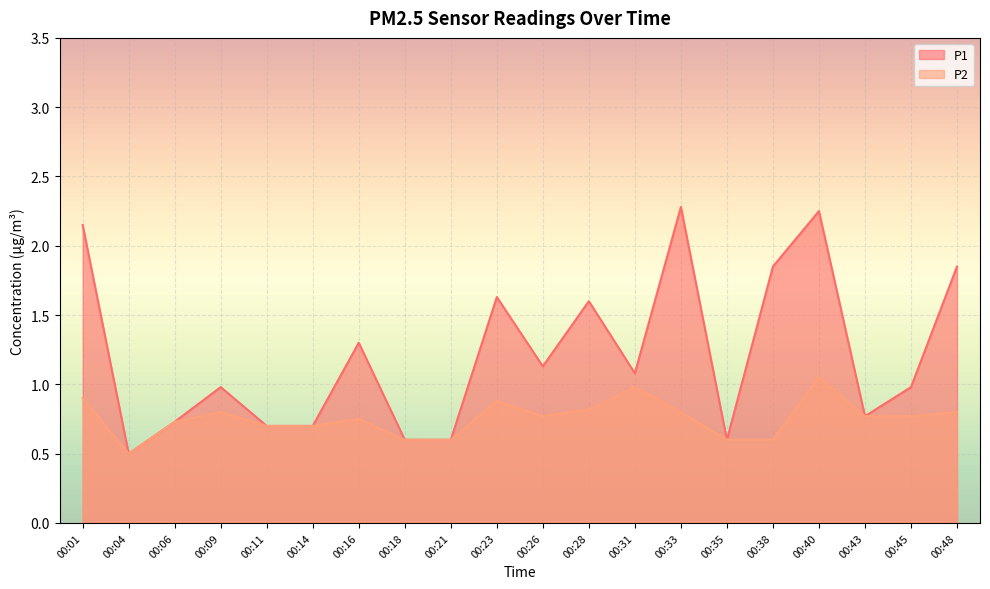

Is it true that P1 equals 1.6 at 00:28?

True